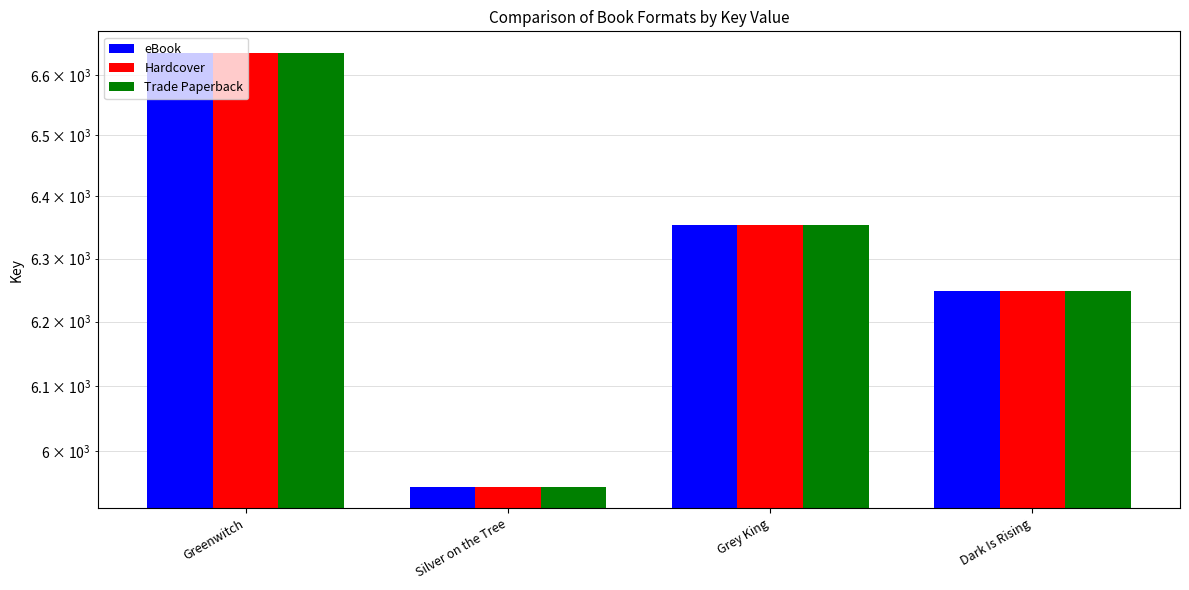

Between Greenwitch and Silver on the Tree, which is larger?

Greenwitch